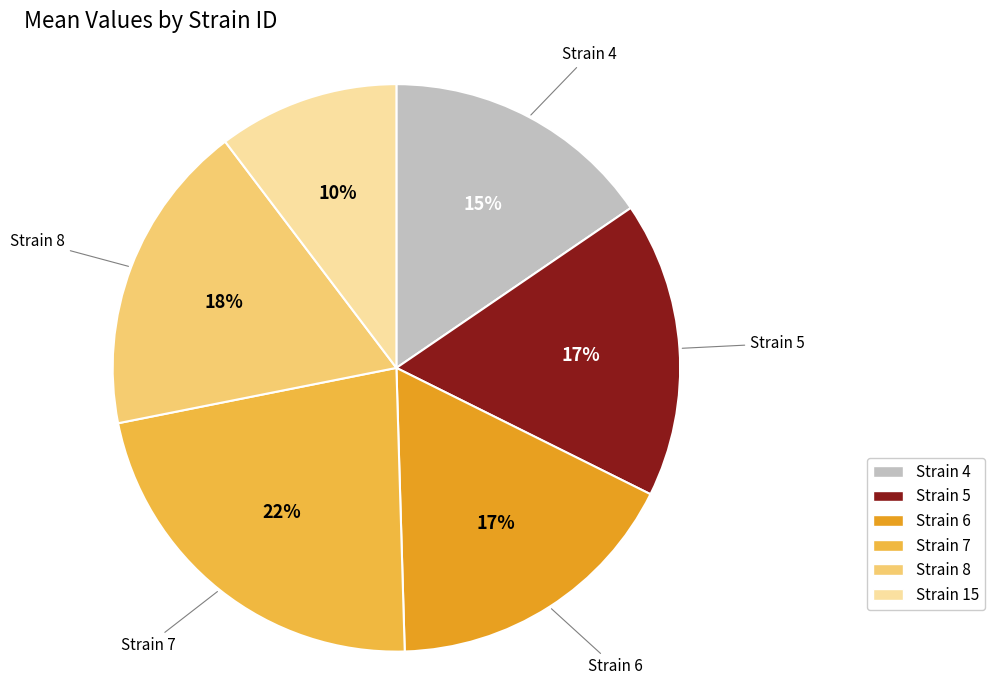

Which category has the biggest portion of the pie?

Strain 7